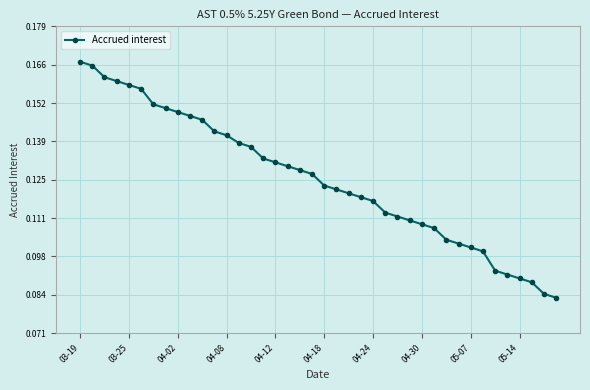

What is the sum of all values?

5.0